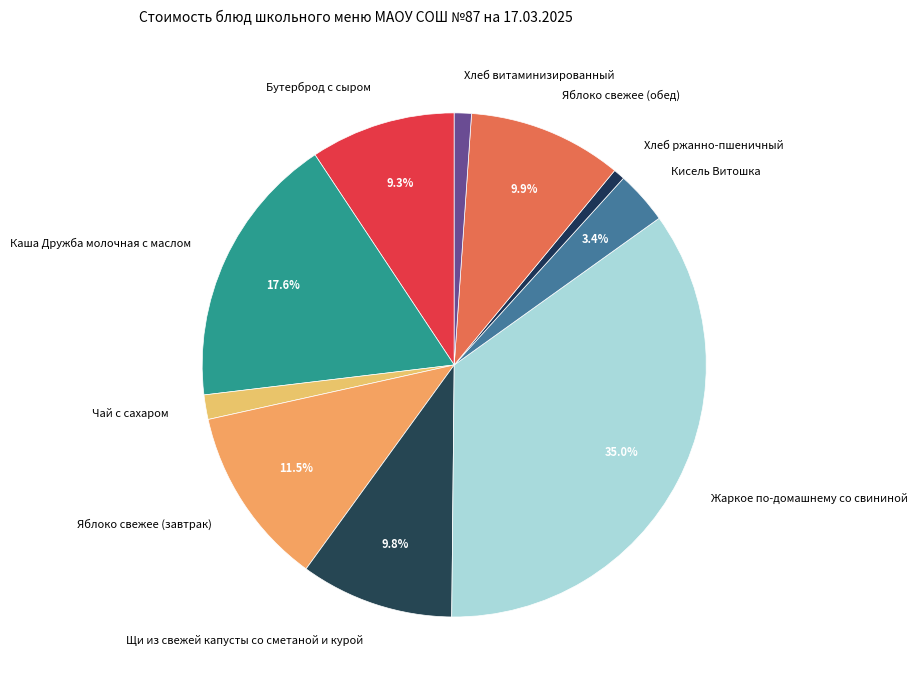

How many segments does this pie chart have?

10